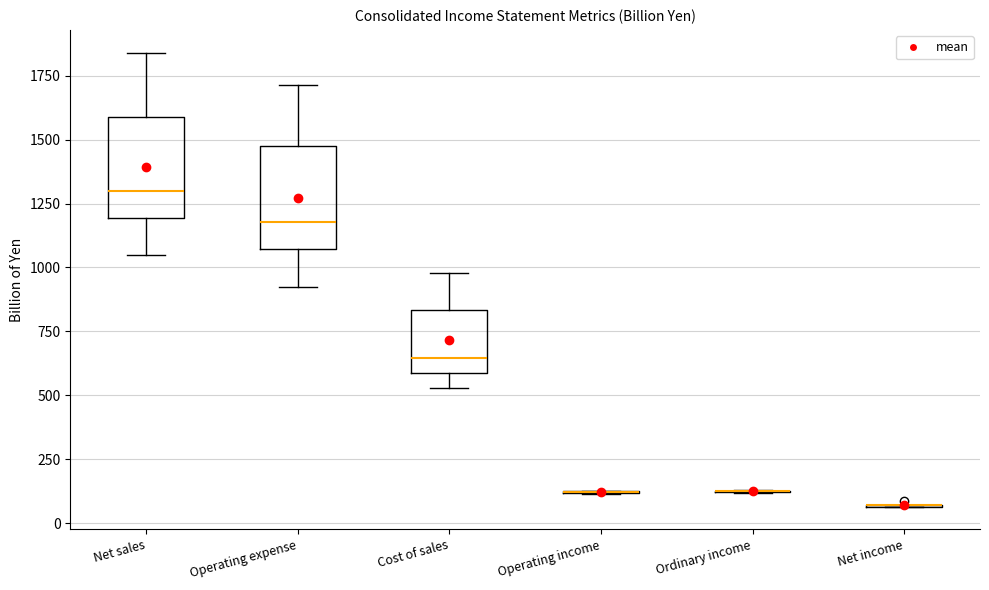

Reading left to right, transcribe this box plot: for each box, give where its median line is, the range the box spans, and where its two whiskers end, as read against the y-axis. The values are not printed on the chart, so give them approximately, as read against the axis.

Net sales: median 1300, box 1200 to 1600, whiskers 1050 to 1850
Operating expense: median 1200, box 1050 to 1450, whiskers 900 to 1700
Cost of sales: median 650, box 600 to 850, whiskers 550 to 1000
Operating income: box collapsed to a line at 100, whiskers 100 to 150
Ordinary income: box collapsed to a line at 150, whiskers 100 to 150
Net income: box collapsed to a line at 50, whiskers 50 to 50